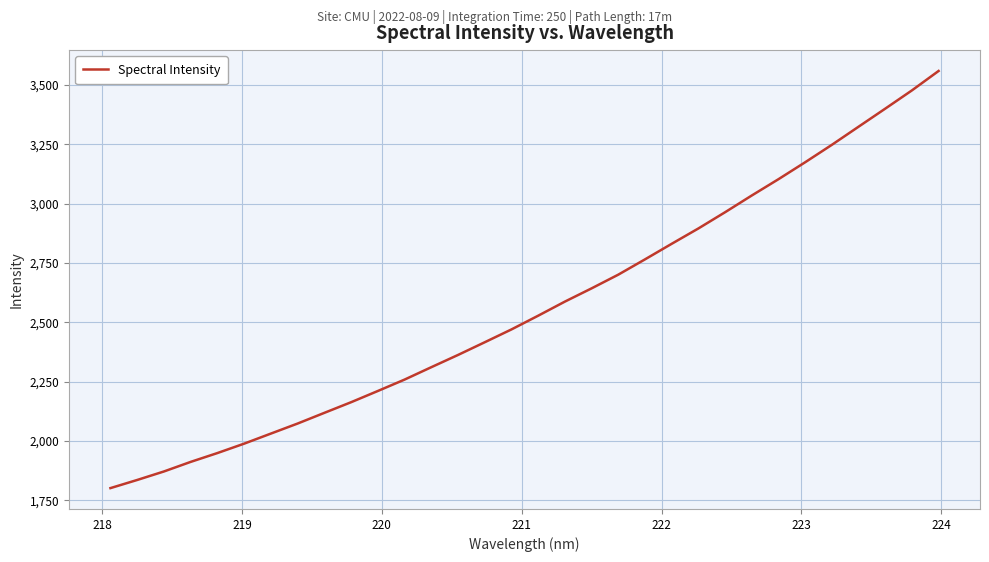

Is this an area chart (filled region under the line)?

No